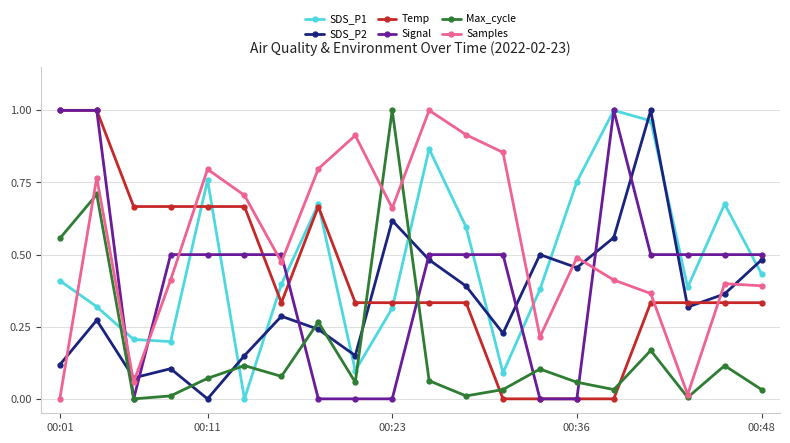

Which series has the largest total across all categories?

Samples